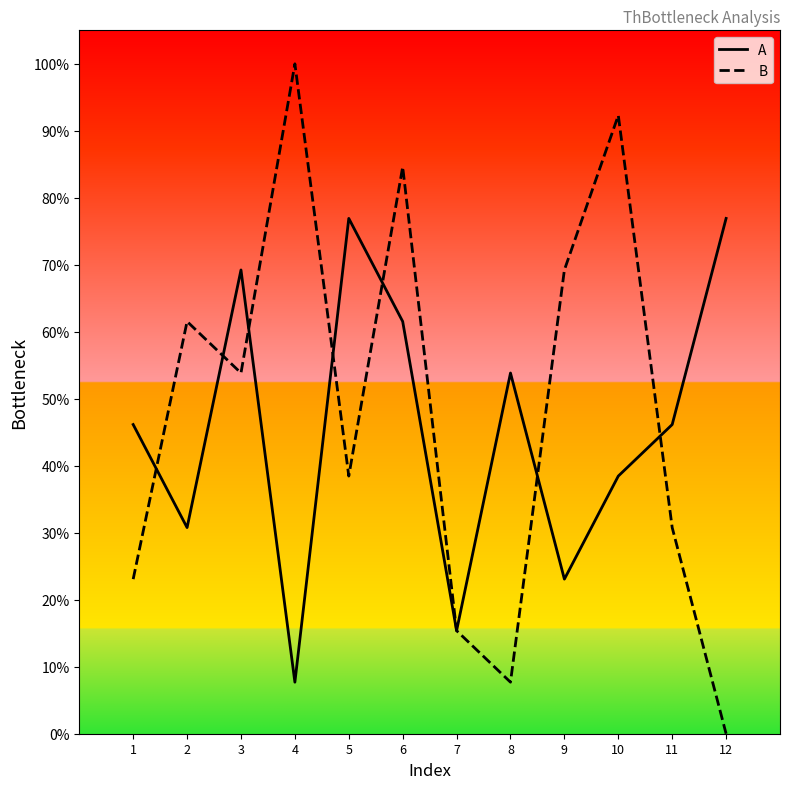

How many interior local peaks does the A series have?

3